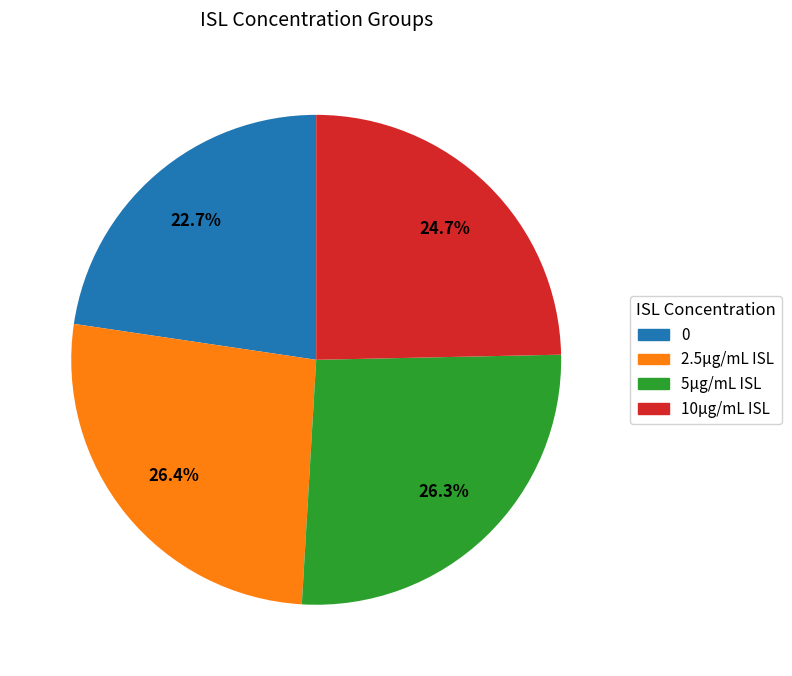

True or false: 10μg/mL ISL accounts for 25% of the total.

True